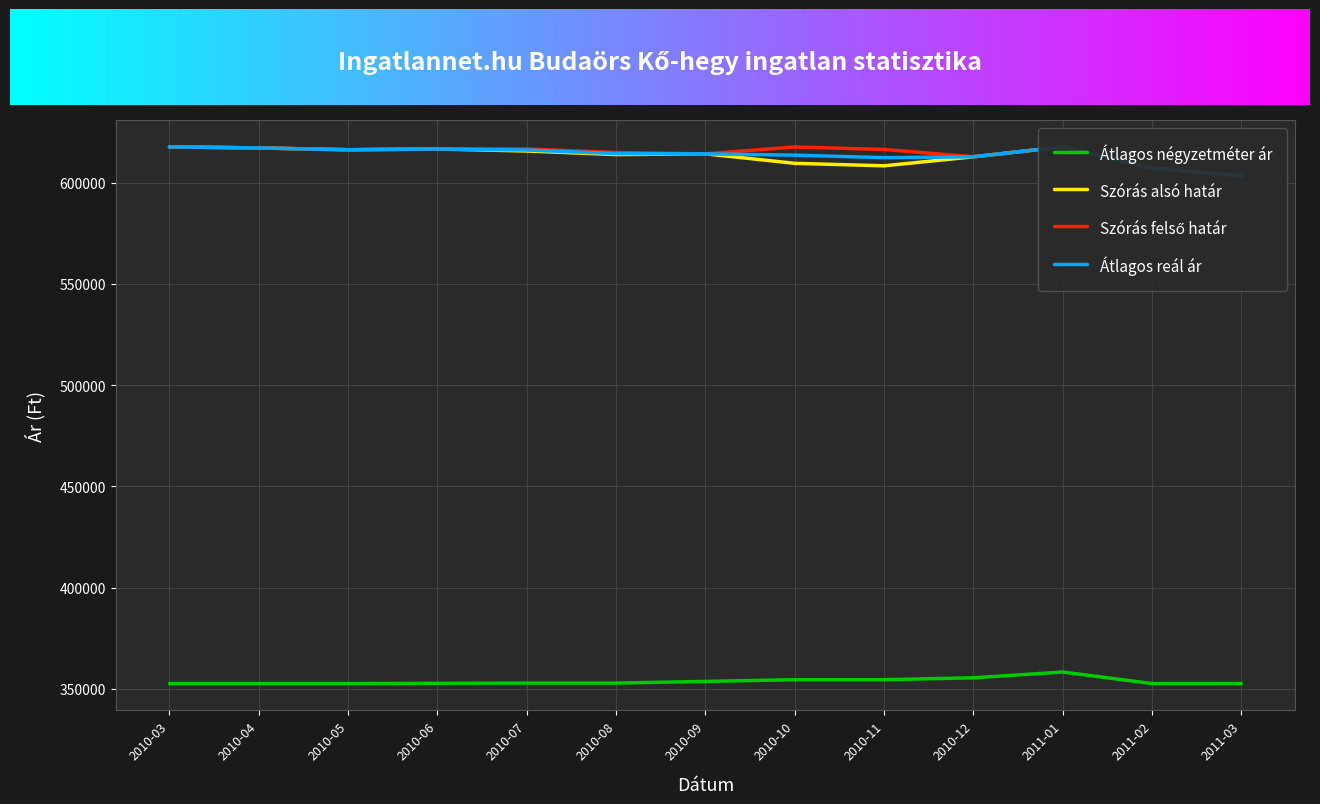

True or false: Átlagos reál ár and Szórás alsó határ intersect in this chart.

False